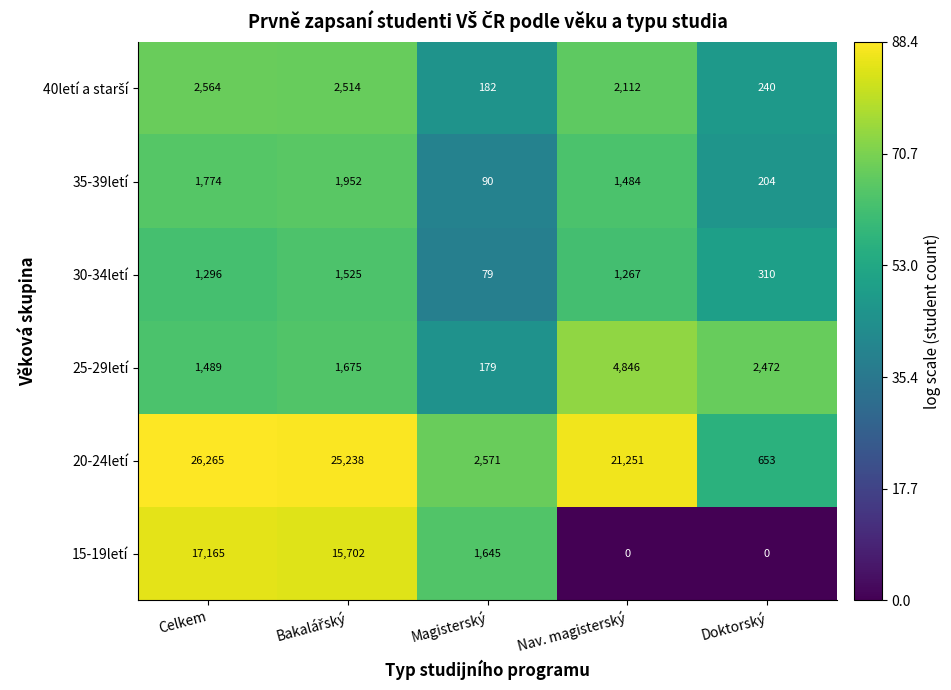

What is the difference between the highest and lowest values at Celkem?

24969